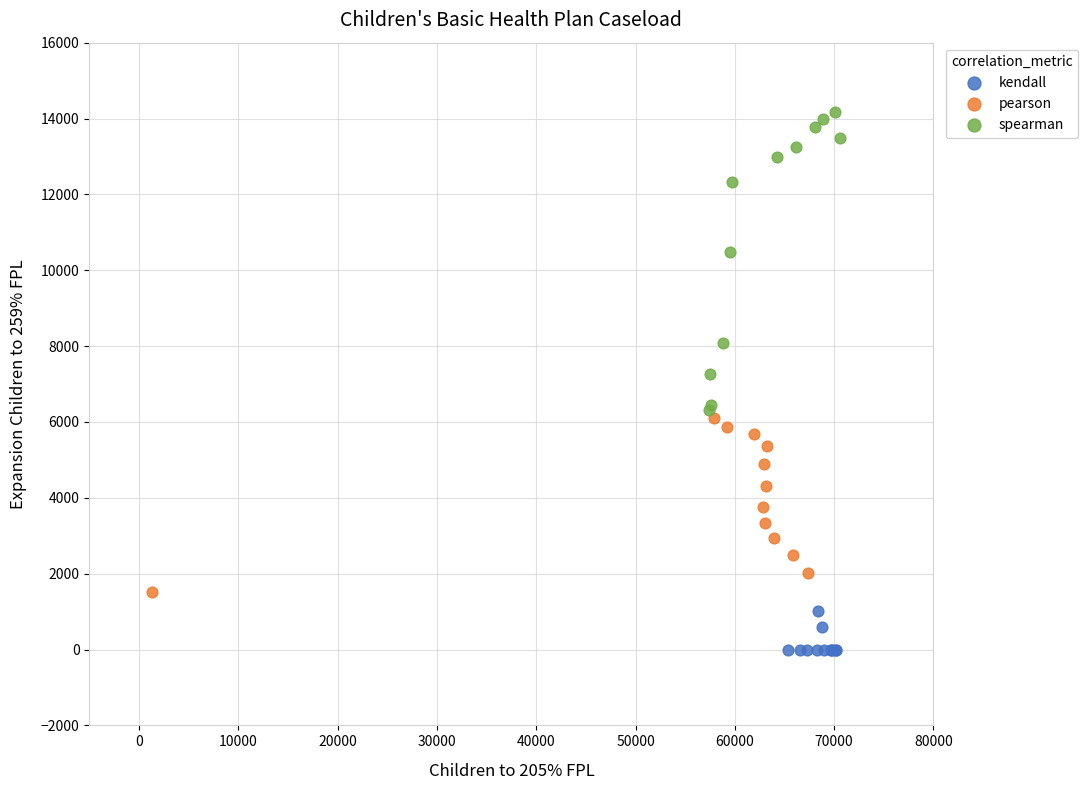

Which series reaches the minimum Y coordinate?

kendall